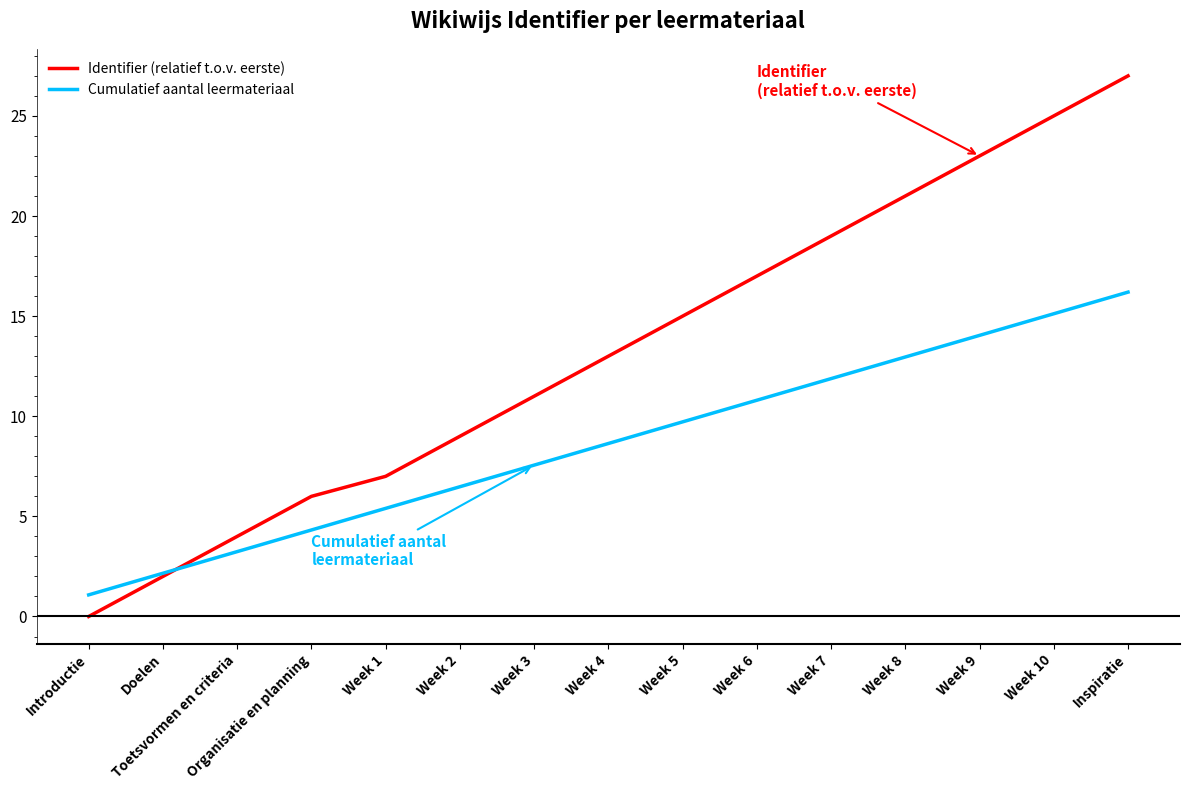

Which category has the highest value in the Cumulatief aantal leermateriaal series?

Inspiratie